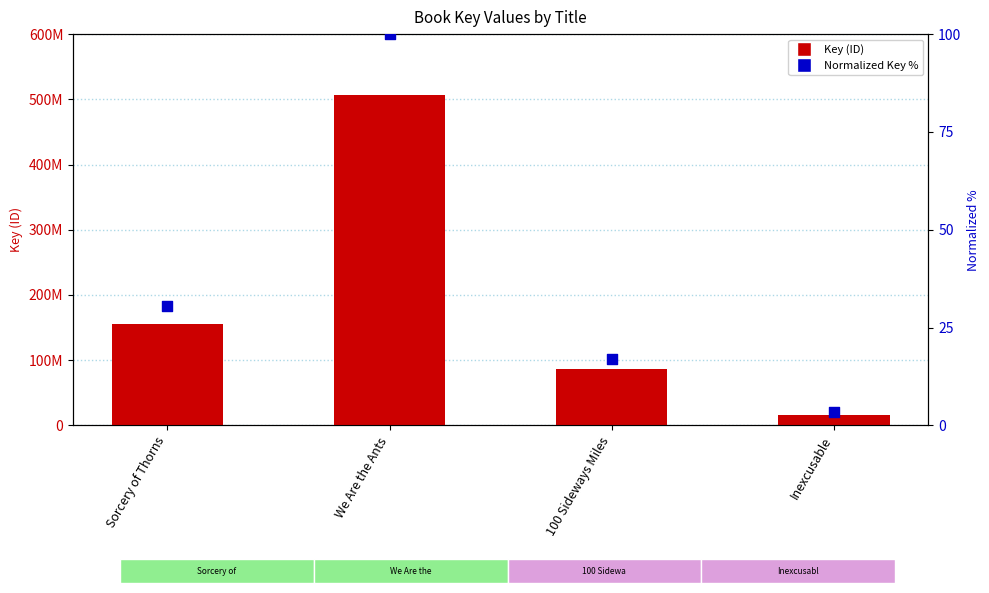

Which series has the largest total across all categories?

Key